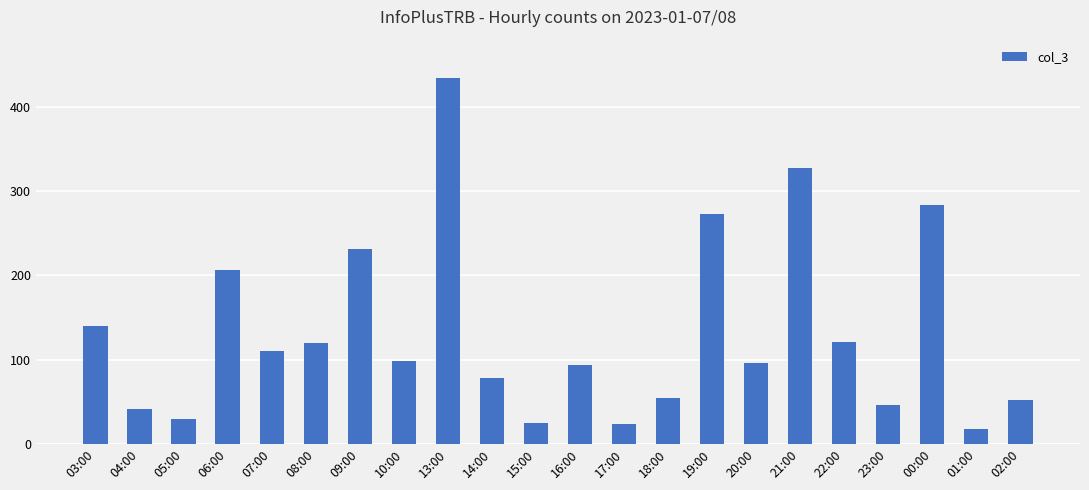

What is the label of the 8th bar from the left?

10:00